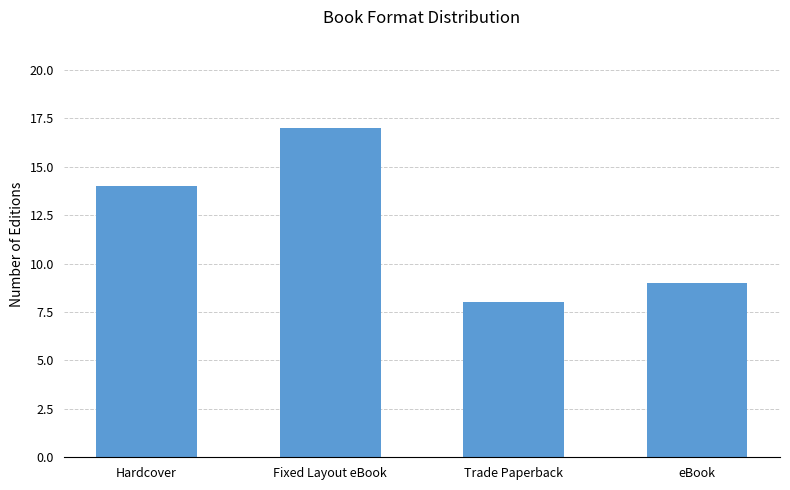

Reading right to left, extract all data points from this chart.

9	8	17	14